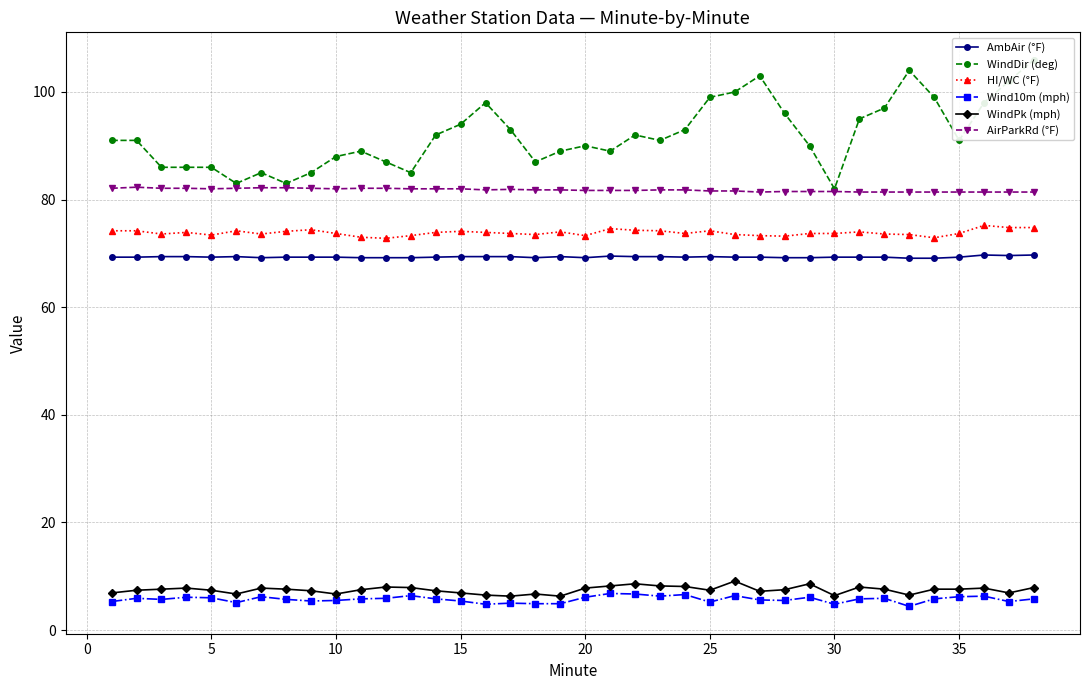

True or false: AirParkRd (°F) has a value of 81.5 at 30.

True